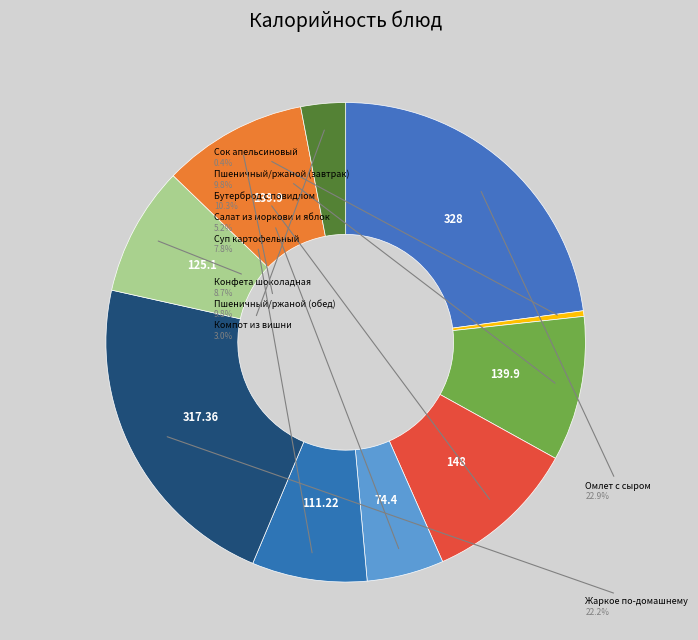

Count the number of slices in the pie.

10